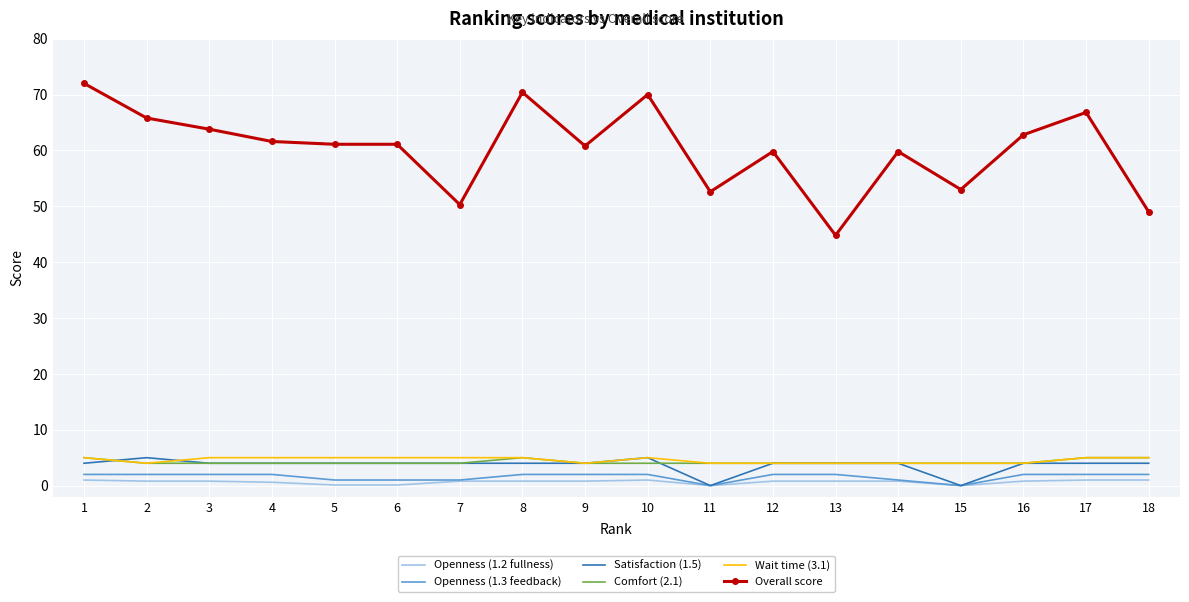

Which series has the largest total across all categories?

Overall score